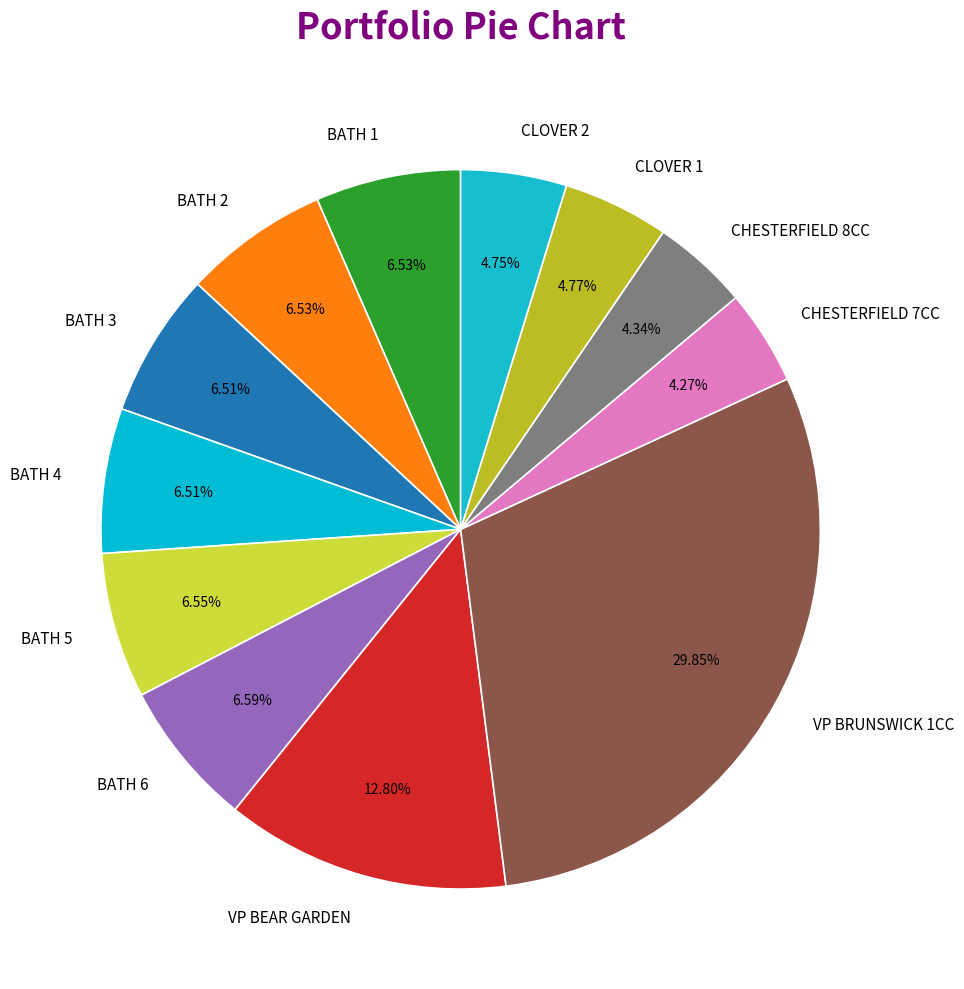

Do BATH 1 and BATH 5 together represent more than half of the pie?

No